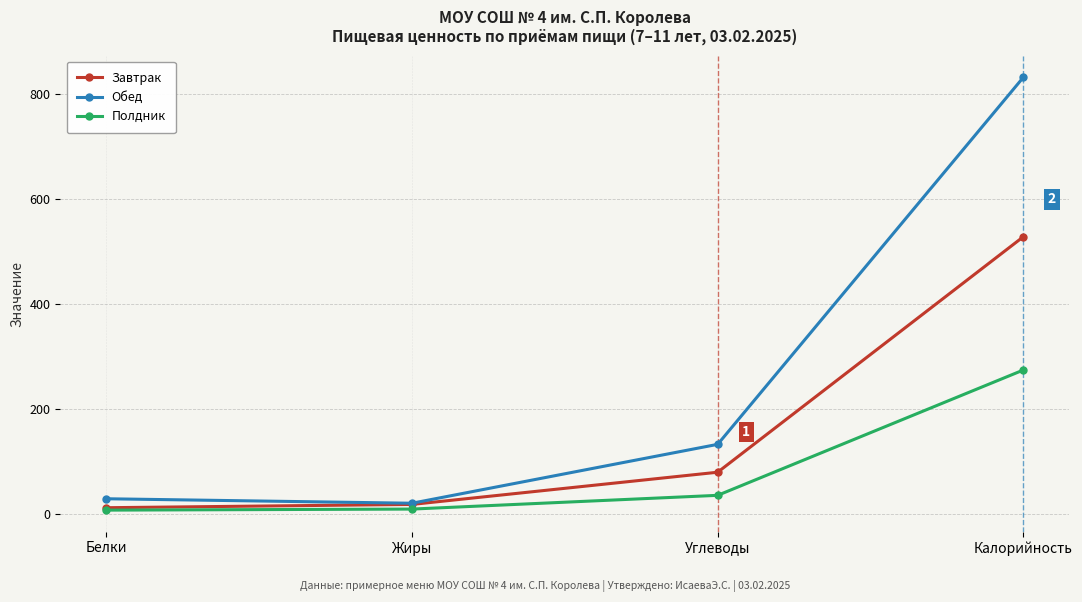

What is the value of the Обед point at the 2nd from the left?

20.1